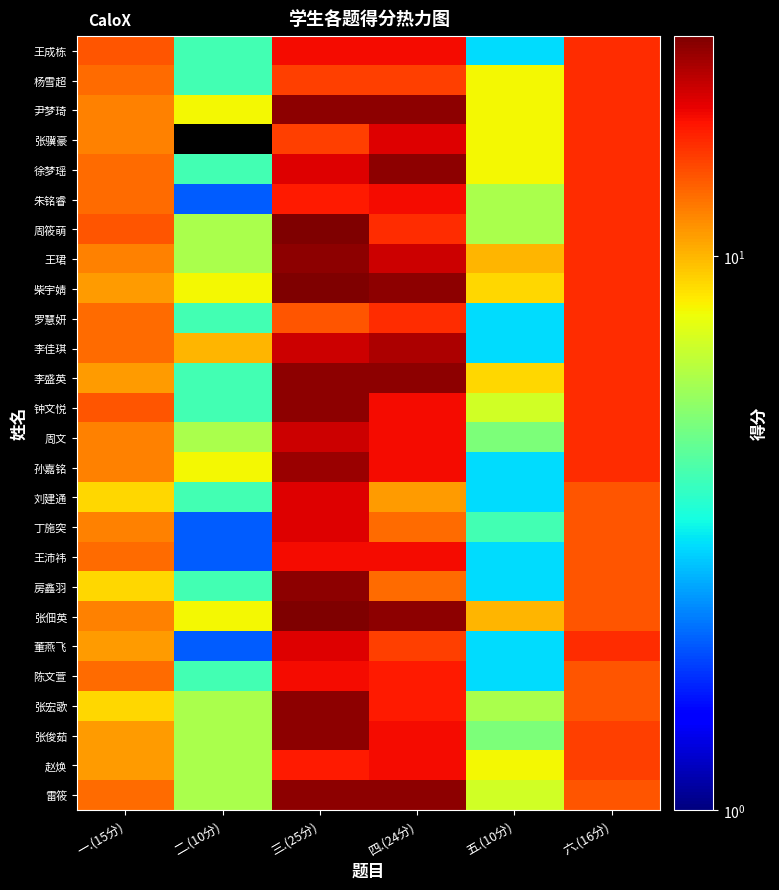

Reading right to left, transcribe all the data shown in this chart.

王成栋: 六.(16分)=16	五.(10分)=3	四.(24分)=18	三.(25分)=18	二.(10分)=4	一.(15分)=14
杨雪超: 六.(16分)=16	五.(10分)=8	四.(24分)=15	三.(25分)=15	二.(10分)=4	一.(15分)=13
尹梦琦: 六.(16分)=16	五.(10分)=8	四.(24分)=24	三.(25分)=24	二.(10分)=8	一.(15分)=12
张骥豪: 六.(16分)=16	五.(10分)=8	四.(24分)=19	三.(25分)=15	二.(10分)=0	一.(15分)=12
徐梦瑶: 六.(16分)=16	五.(10分)=8	四.(24分)=24	三.(25分)=19	二.(10分)=4	一.(15分)=13
朱铭睿: 六.(16分)=16	五.(10分)=6	四.(24分)=18	三.(25分)=17	二.(10分)=2	一.(15分)=13
周筱萌: 六.(16分)=16	五.(10分)=6	四.(24分)=16	三.(25分)=25	二.(10分)=6	一.(15分)=14
王珺: 六.(16分)=16	五.(10分)=10	四.(24分)=20	三.(25分)=24	二.(10分)=6	一.(15分)=12
柴宇婧: 六.(16分)=16	五.(10分)=9	四.(24分)=24	三.(25分)=25	二.(10分)=8	一.(15分)=11
罗慧妍: 六.(16分)=16	五.(10分)=3	四.(24分)=16	三.(25分)=14	二.(10分)=4	一.(15分)=13
李佳琪: 六.(16分)=16	五.(10分)=3	四.(24分)=22	三.(25分)=20	二.(10分)=10	一.(15分)=13
李盛英: 六.(16分)=16	五.(10分)=9	四.(24分)=24	三.(25分)=24	二.(10分)=4	一.(15分)=11
钟文悦: 六.(16分)=16	五.(10分)=7	四.(24分)=18	三.(25分)=24	二.(10分)=4	一.(15分)=14
周文: 六.(16分)=16	五.(10分)=5	四.(24分)=18	三.(25分)=20	二.(10分)=6	一.(15分)=12
孙嘉铭: 六.(16分)=16	五.(10分)=3	四.(24分)=18	三.(25分)=23	二.(10分)=8	一.(15分)=12
刘建通: 六.(16分)=14	五.(10分)=3	四.(24分)=11	三.(25分)=19	二.(10分)=4	一.(15分)=9
丁施突: 六.(16分)=14	五.(10分)=4	四.(24分)=13	三.(25分)=19	二.(10分)=2	一.(15分)=12
王沛祎: 六.(16分)=14	五.(10分)=3	四.(24分)=18	三.(25分)=18	二.(10分)=2	一.(15分)=13
房鑫羽: 六.(16分)=14	五.(10分)=3	四.(24分)=13	三.(25分)=24	二.(10分)=4	一.(15分)=9
张佃英: 六.(16分)=14	五.(10分)=10	四.(24分)=24	三.(25分)=25	二.(10分)=8	一.(15分)=12
董燕飞: 六.(16分)=16	五.(10分)=3	四.(24分)=15	三.(25分)=19	二.(10分)=2	一.(15分)=11
陈文萱: 六.(16分)=14	五.(10分)=3	四.(24分)=17	三.(25分)=18	二.(10分)=4	一.(15分)=13
张宏歌: 六.(16分)=14	五.(10分)=6	四.(24分)=17	三.(25分)=24	二.(10分)=6	一.(15分)=9
张俊茹: 六.(16分)=15	五.(10分)=5	四.(24分)=18	三.(25分)=24	二.(10分)=6	一.(15分)=11
赵焕: 六.(16分)=15	五.(10分)=8	四.(24分)=18	三.(25分)=17	二.(10分)=6	一.(15分)=11
雷筱: 六.(16分)=14	五.(10分)=7	四.(24分)=24	三.(25分)=24	二.(10分)=6	一.(15分)=13